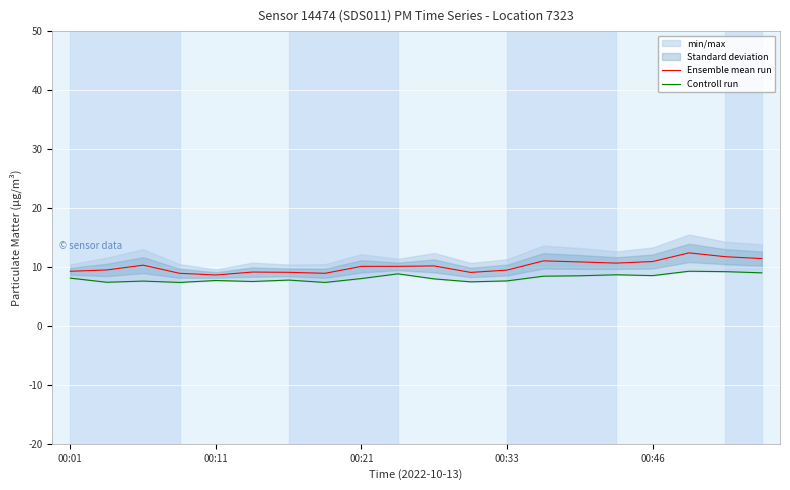

True or false: Ensemble mean run and Controll run cross at least once.

False